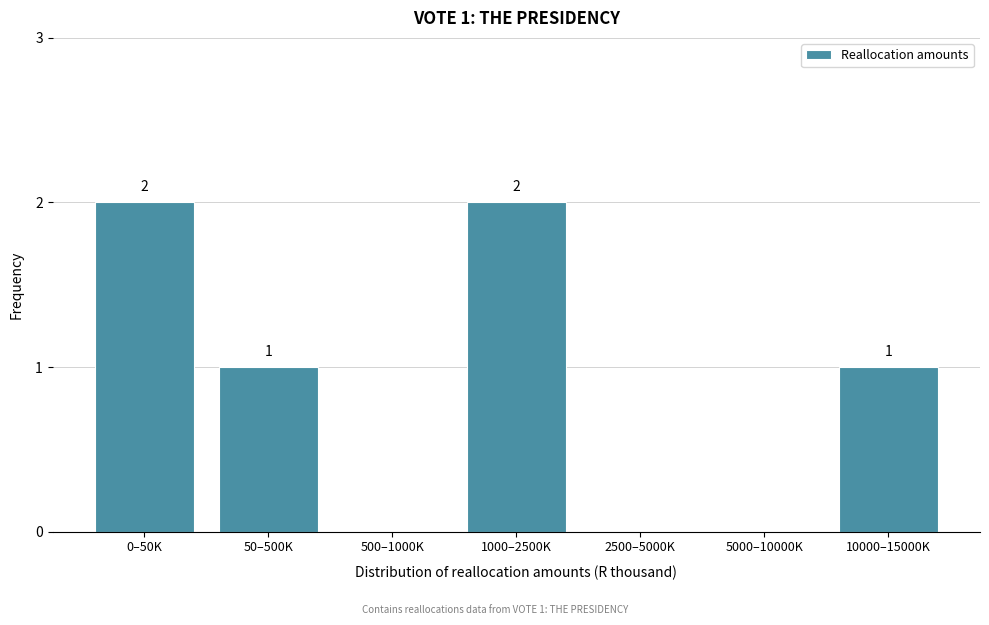

Reading left to right, extract all data points from this chart.

0–50K=2	50–500K=1	500–1000K=0	1000–2500K=2	2500–5000K=0	5000–10000K=0	10000–15000K=1